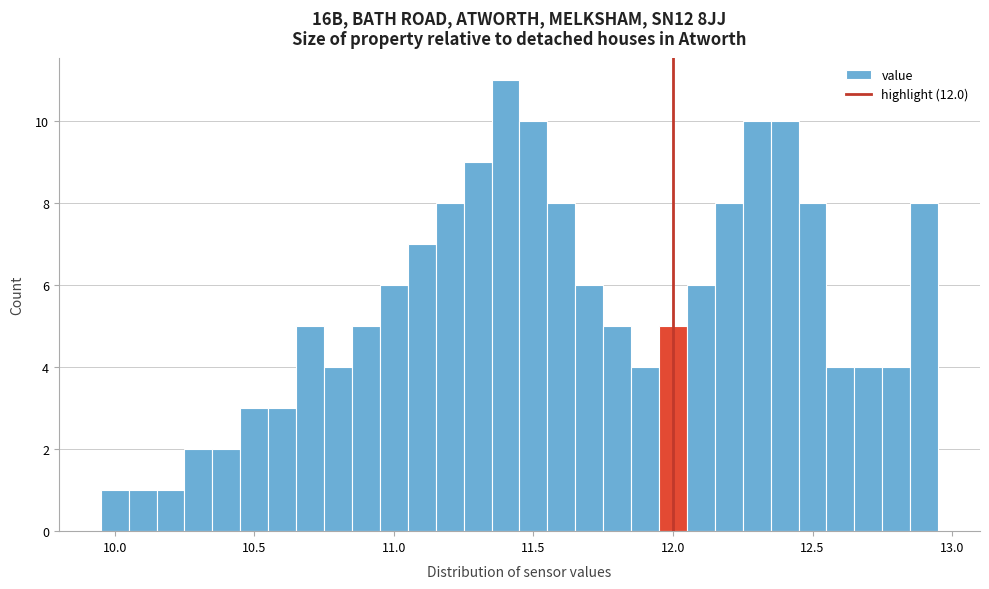

Around what value on the x-axis is the tallest bar? Give the approximate position of its centre, as read against the axis.

11.40